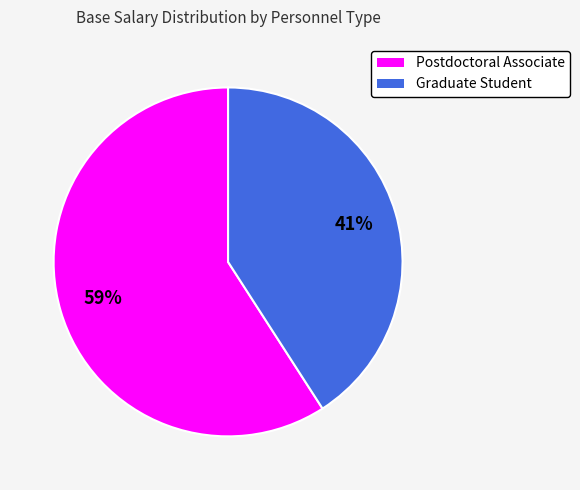

The Postdoctoral Associate slice represents 68% of the pie. True or false?

False